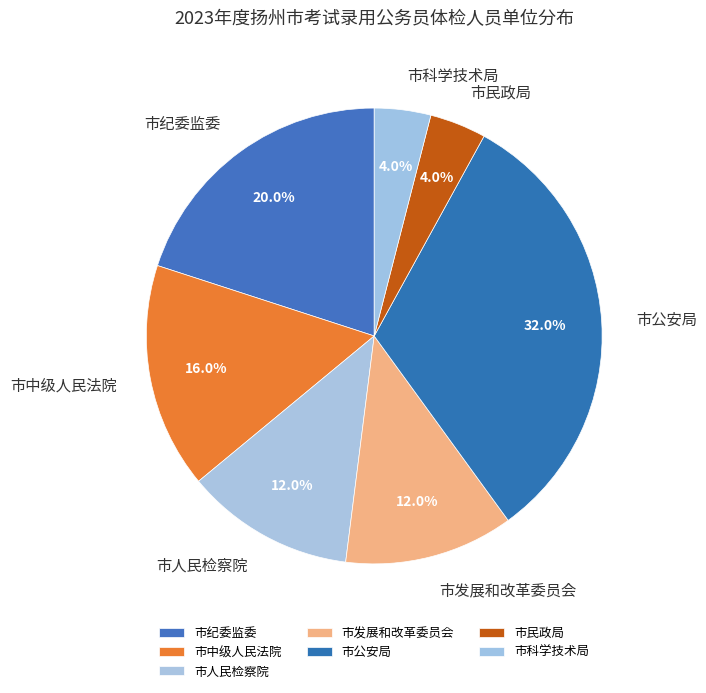

What percentage is the 市民政局 slice, to the nearest percent?

4%